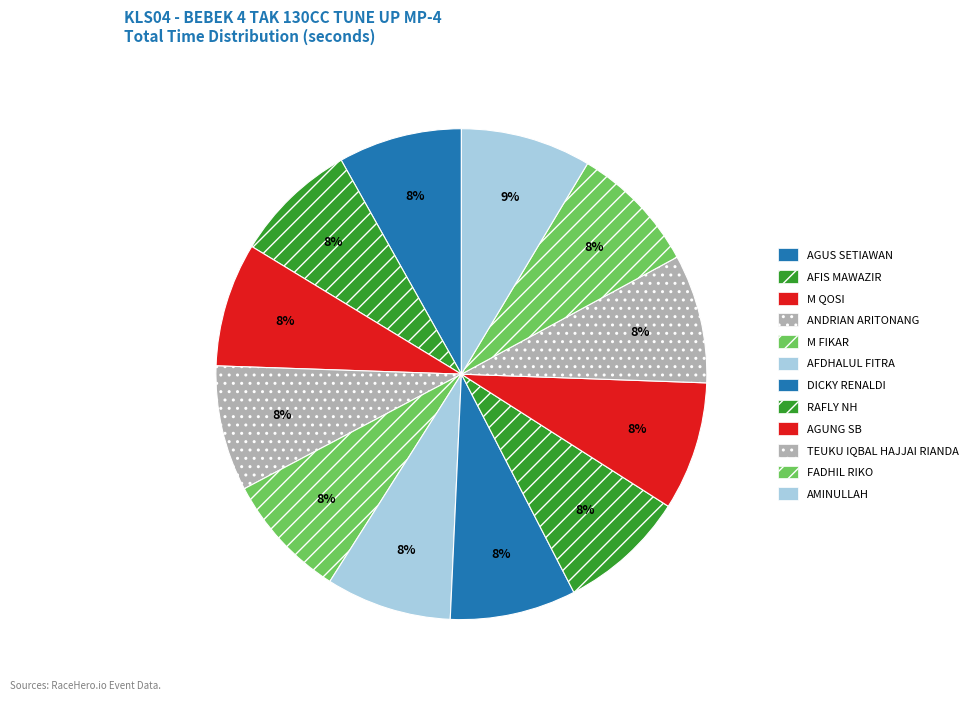

Combined, do RAFLY NH and DICKY RENALDI account for over 50%?

No